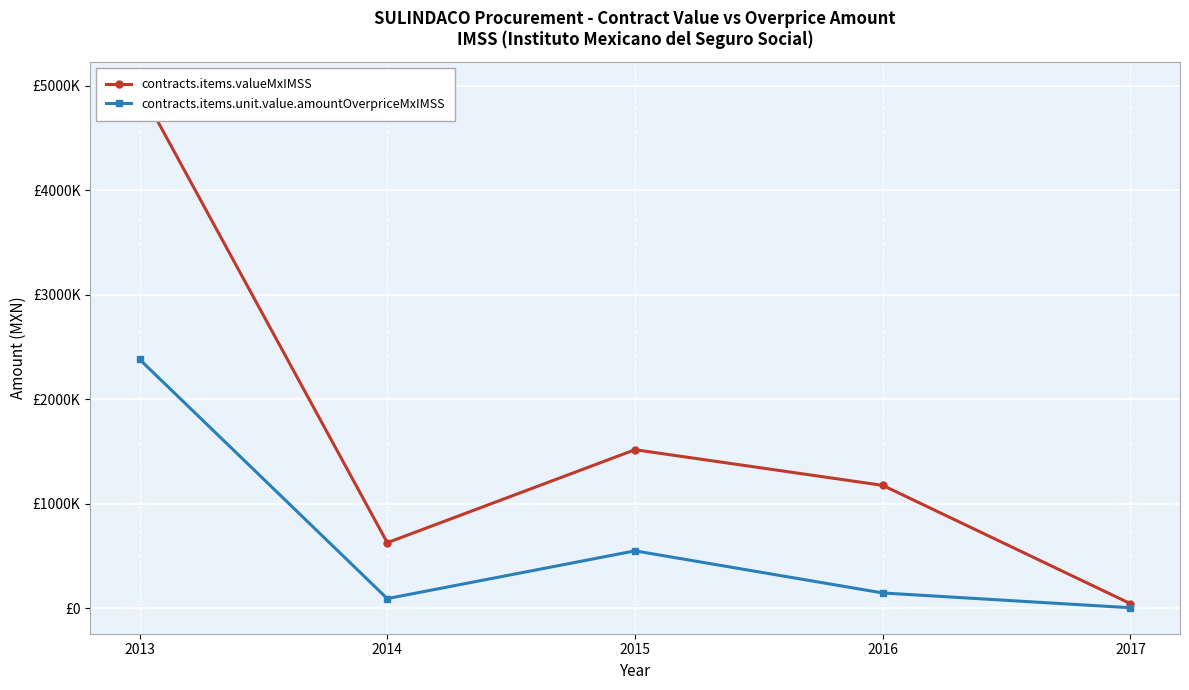

What is the lowest value of the contracts.items.unit.value.amountOverpriceMxIMSS series?

3288.0